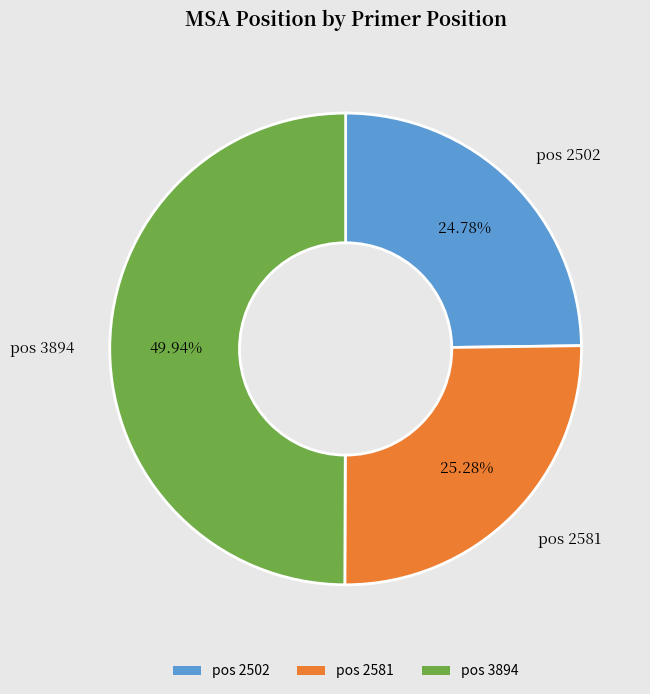

Count the number of slices in the pie.

3